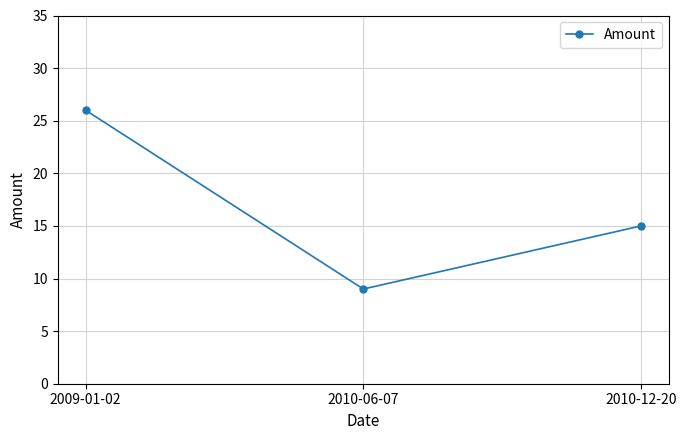

What is the change in value from 2010-06-07 to 2010-12-20?

+6